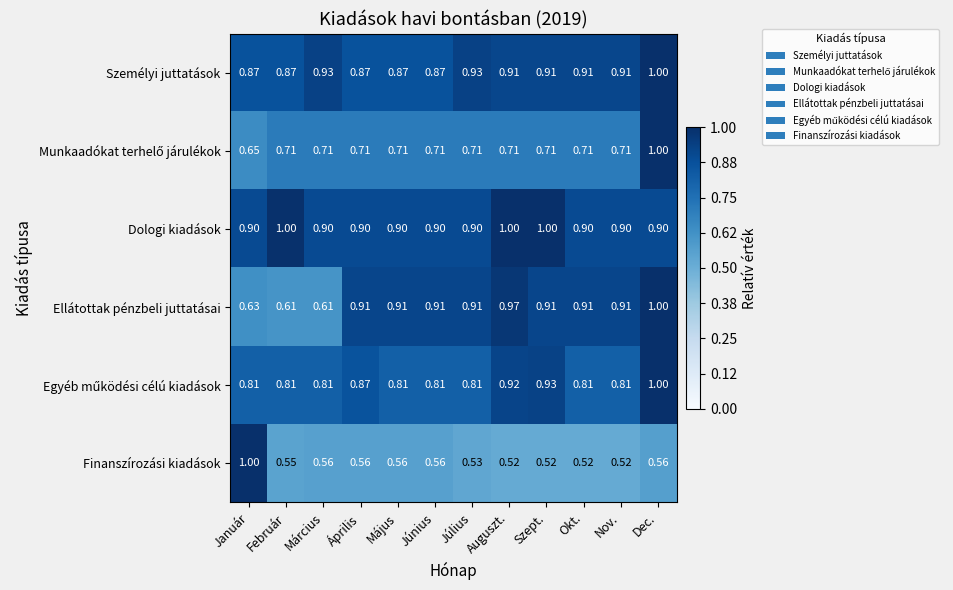

Is the value of Finanszírozási kiadások at Február greater than the value of Dologi kiadások at Auguszt.?

No